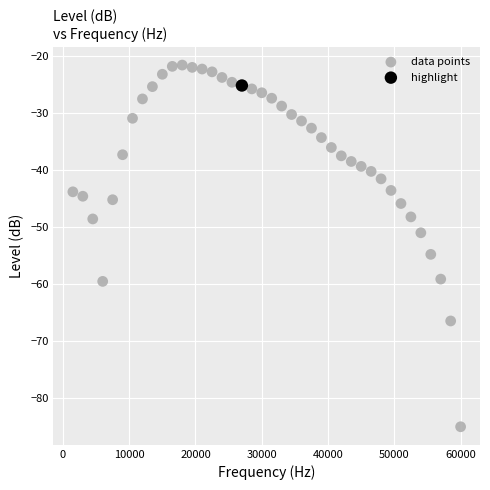

What are all the series names shown in the legend?

data points, highlight